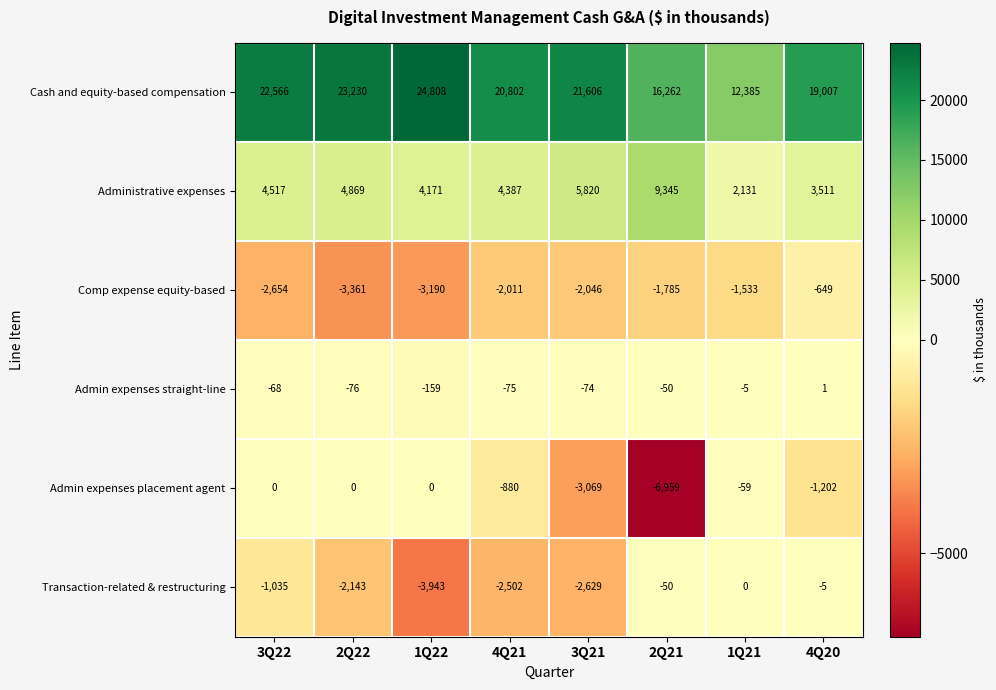

Is it true that Cash and equity-based compensation equals 12599 at 4Q20?

False